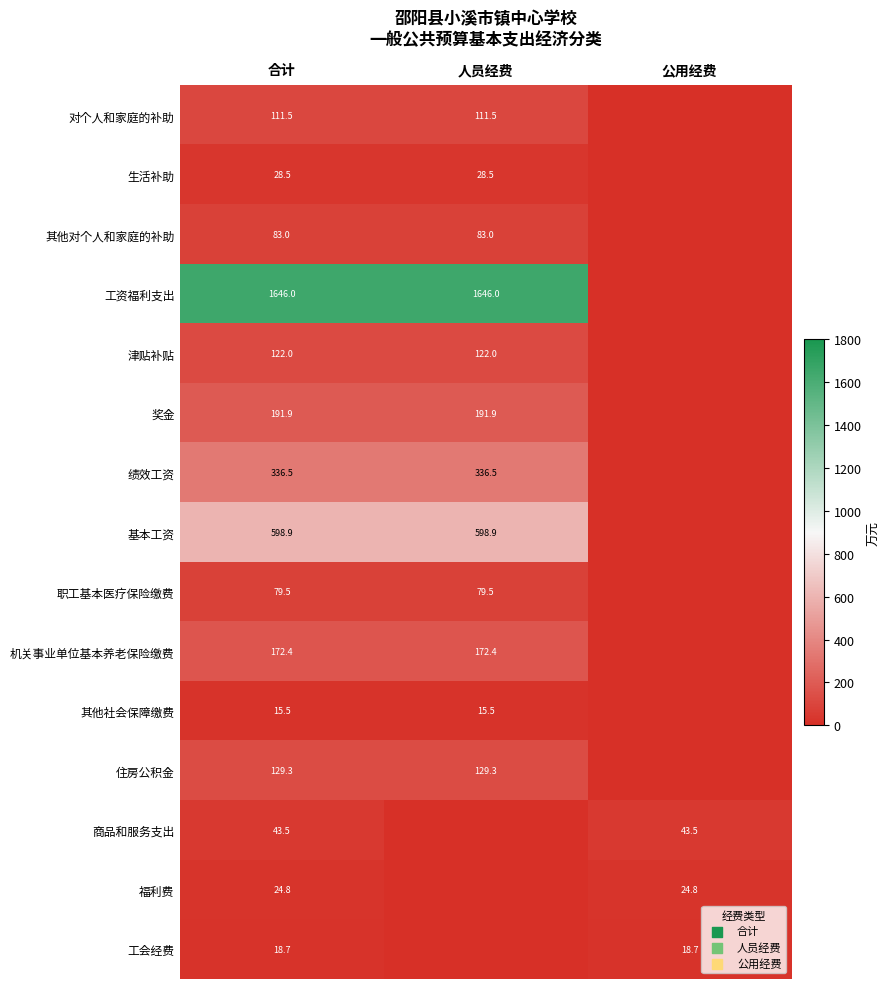

Is the value of 工资福利支出 at 人员经费 greater than the value of 其他社会保障缴费 at 合计?

Yes